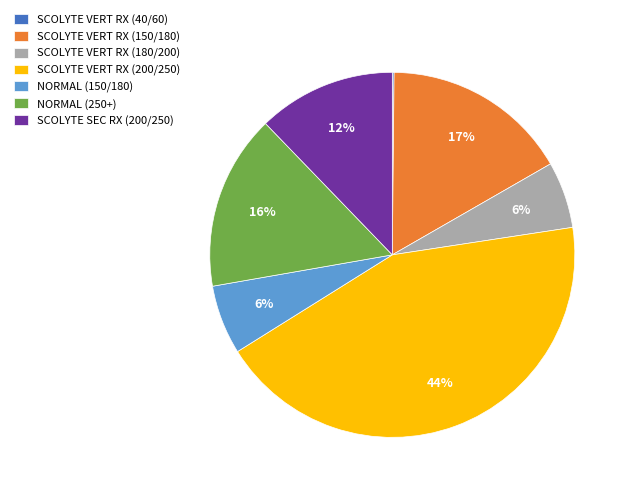

To the nearest percent, what is the average slice percentage?

14%